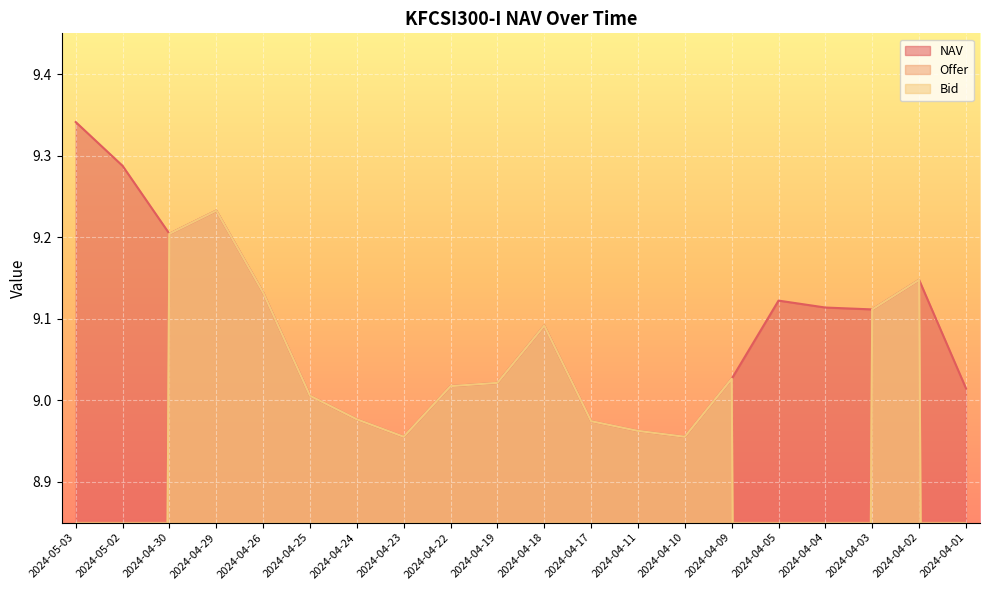

How many interior local peaks does the Bid series have?

4